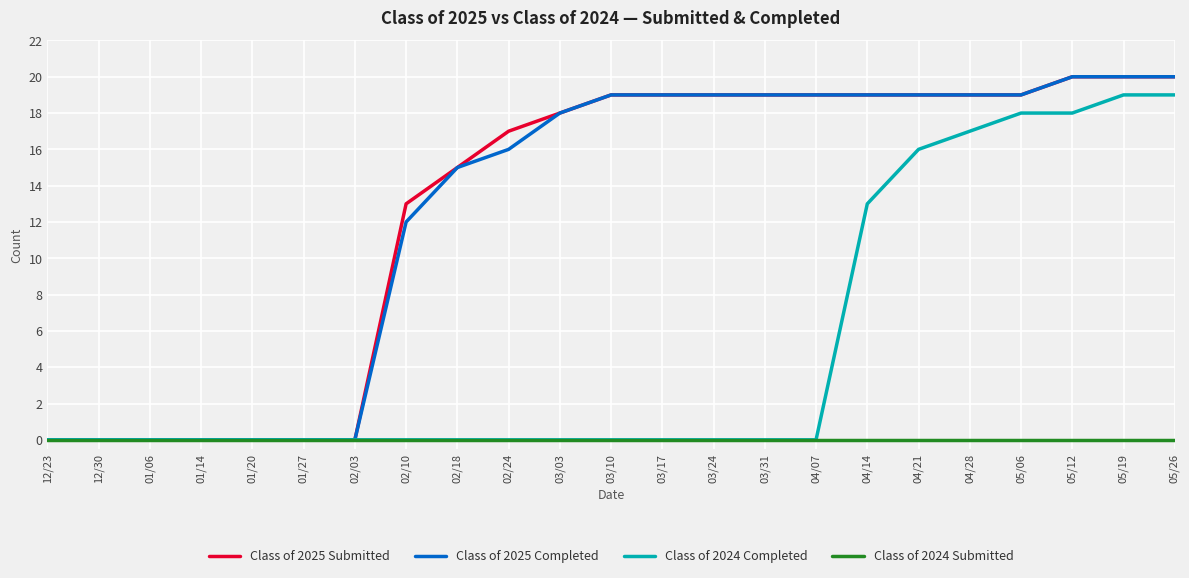

What is the difference between the highest and lowest values at 03/24?

19